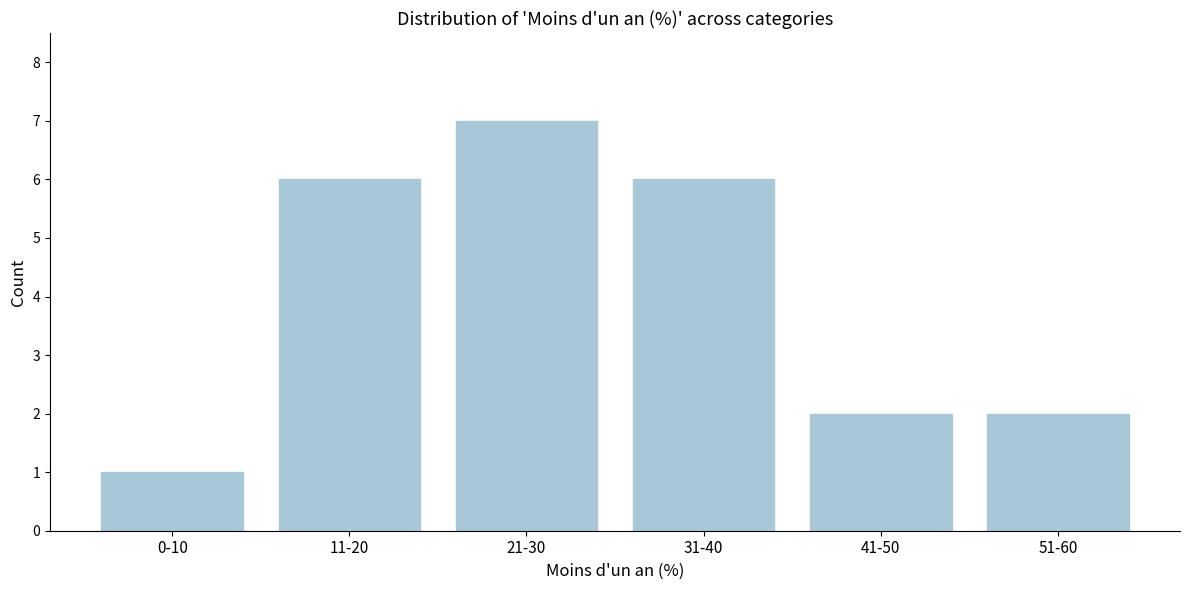

Reading left to right, what are all the values shown in this chart?

1	6	7	6	2	2